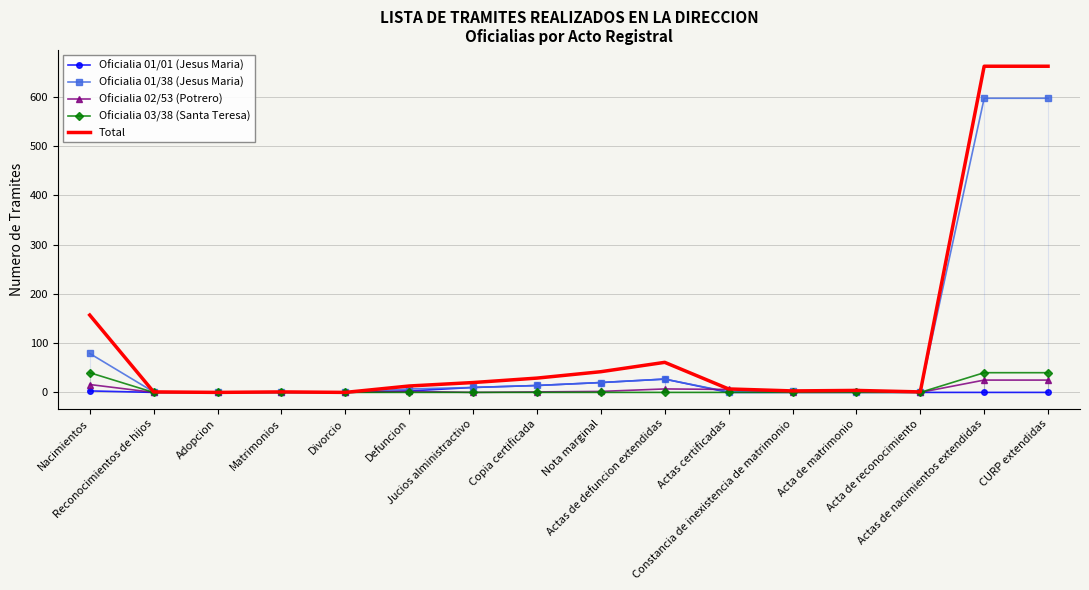

True or false: Total and Oficialia 01/38 (Jesus Maria) intersect in this chart.

False